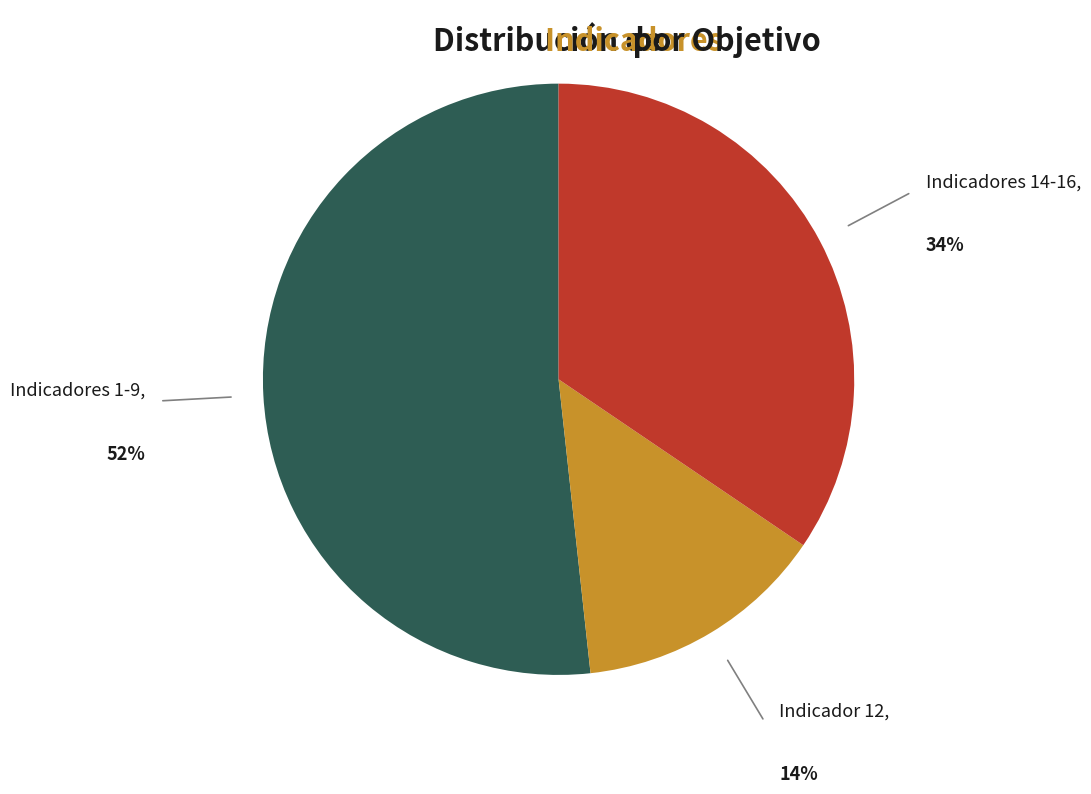

Is there a majority slice in this chart?

Yes